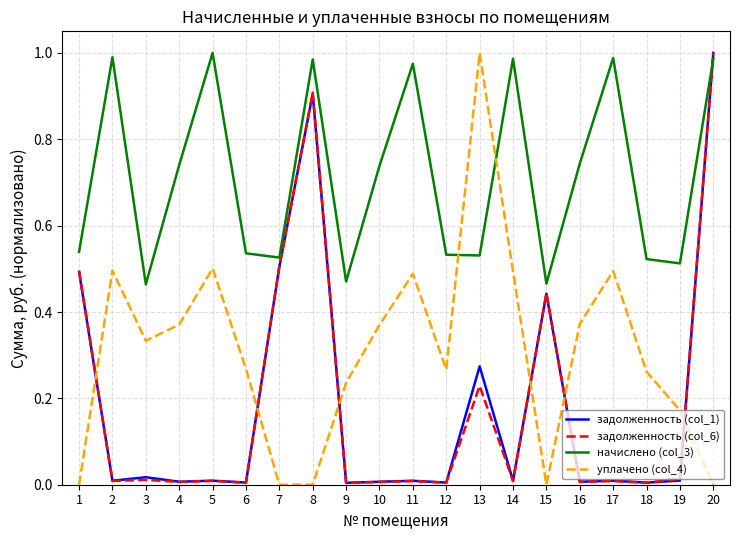

How many lines are shown in the chart?

4